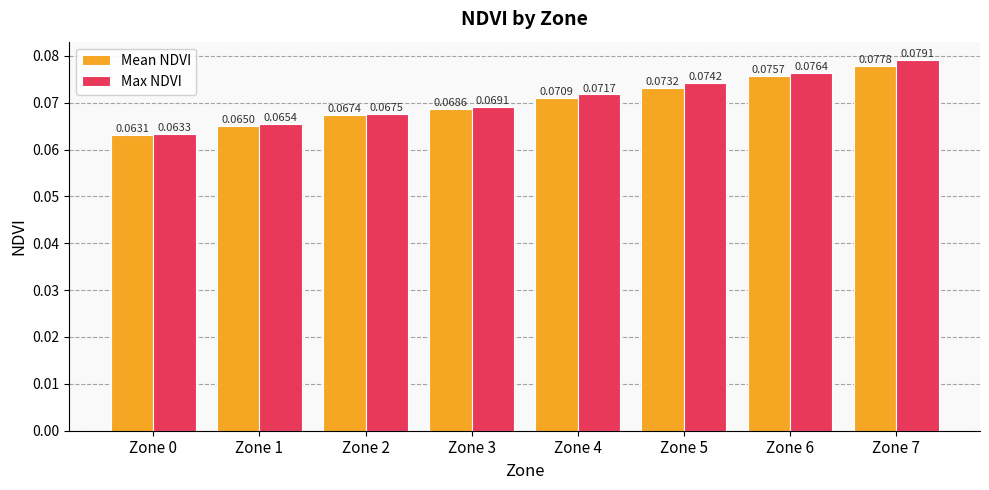

Which series has the largest range (max minus min)?

Max NDVI